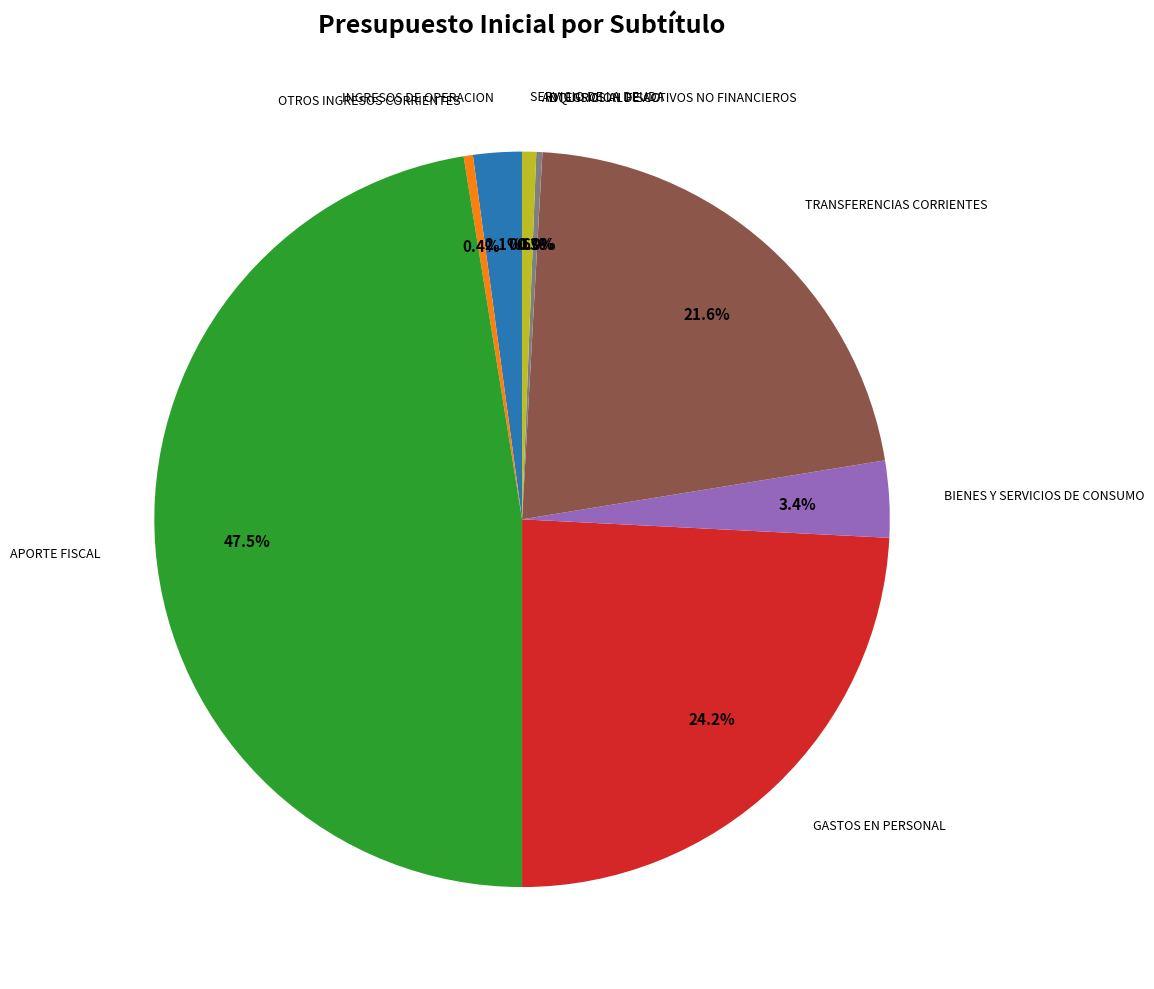

Is there a majority slice in this chart?

No